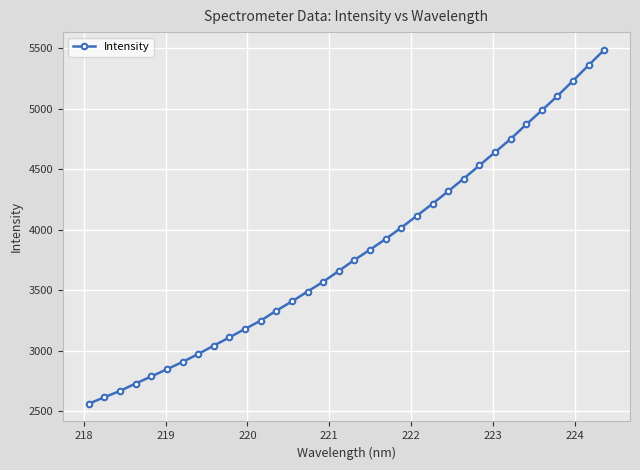

What is the greatest value displayed?

5488.5